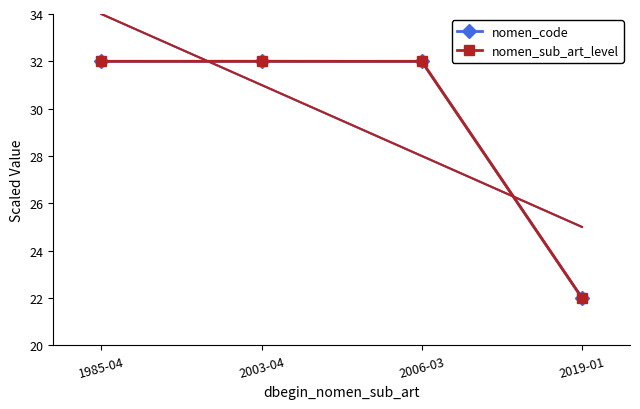

True or false: nomen_sub_art_level and nomen_code cross at least once.

False